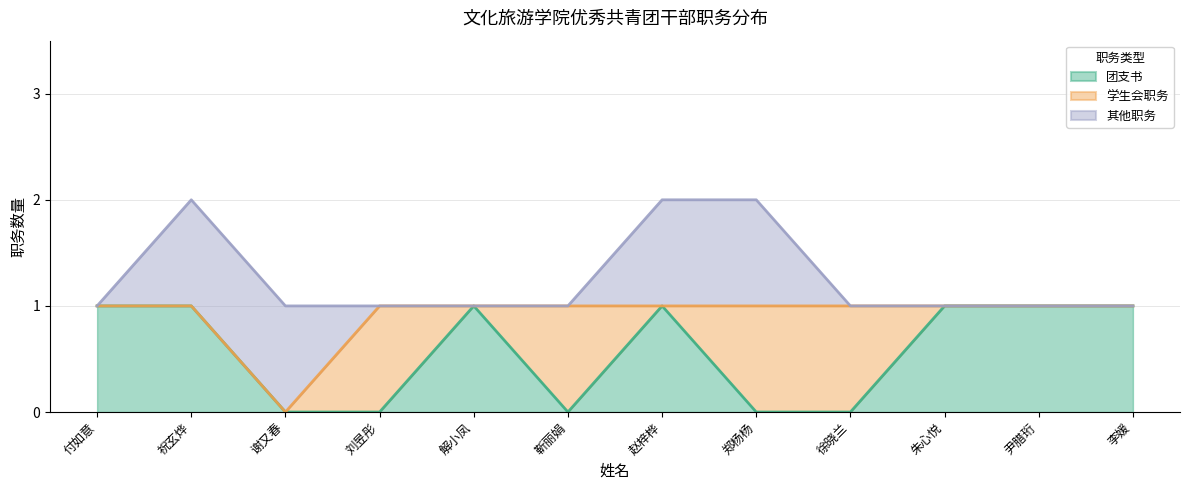

What is the spread (max minus min) of values at 李媛?

1